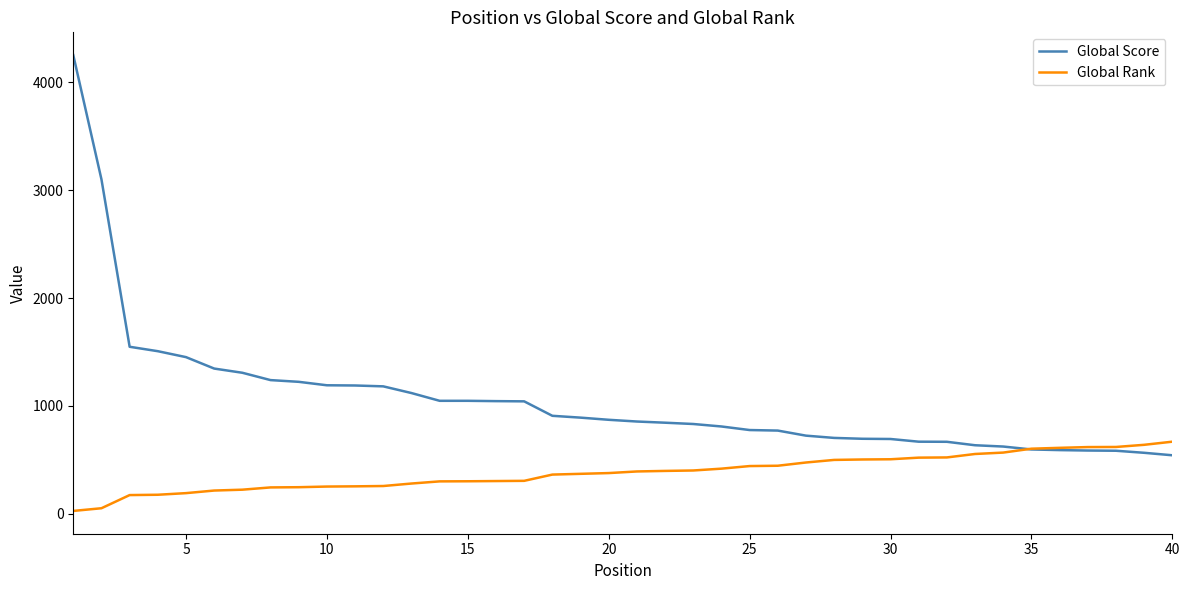

Which series has the widest spread of values?

Global Score